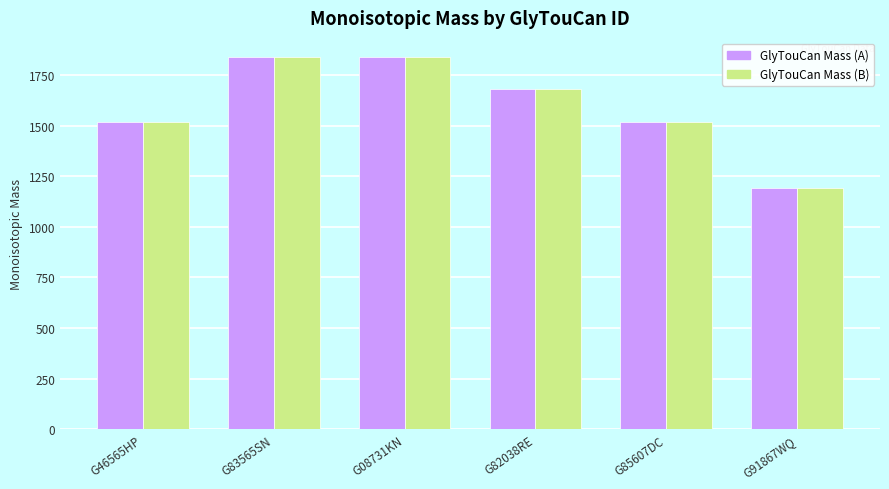

At which label does GlyTouCan Mass (A) reach its minimum?

G91867WQ